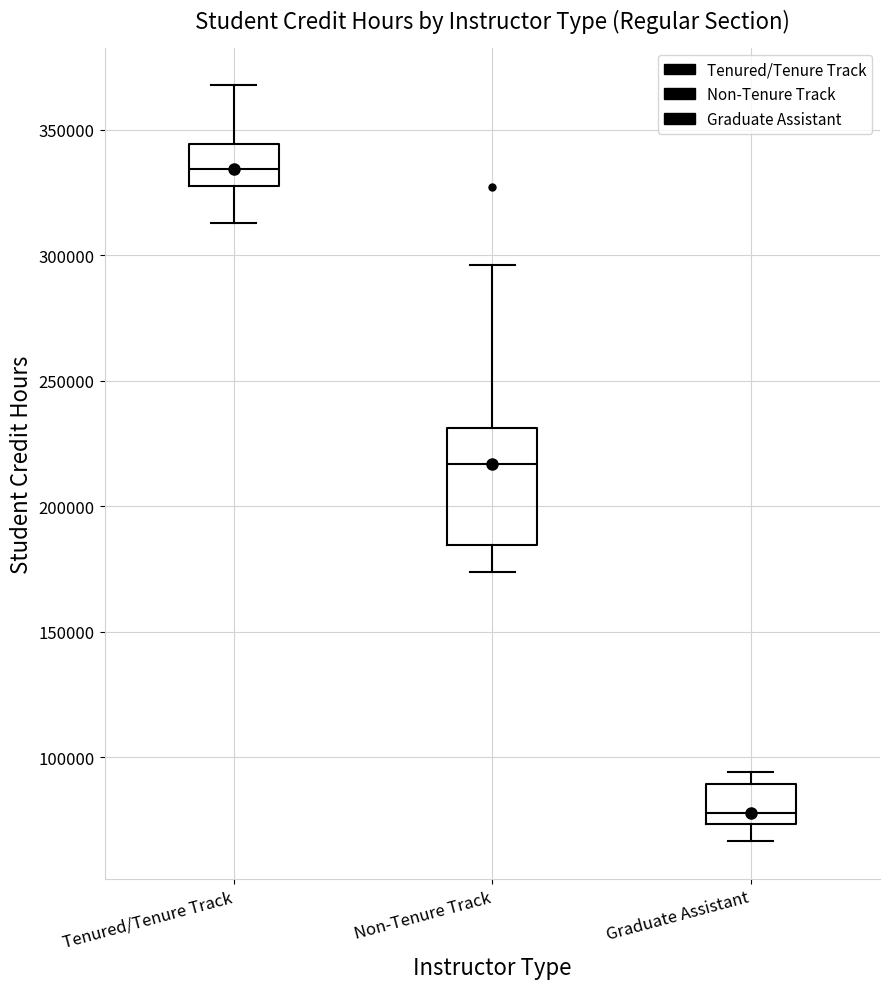

Reading left to right, transcribe this box plot: for each box, give where its median line is, the range the box spans, and where its two whiskers end, as read against the y-axis. The values are not printed on the chart, so give them approximately, as read against the axis.

Tenured/Tenure Track: median 335000, box 325000 to 345000, whiskers 315000 to 370000
Non-Tenure Track: median 215000, box 185000 to 230000, whiskers 175000 to 295000
Graduate Assistant: median 80000, box 75000 to 90000, whiskers 65000 to 95000